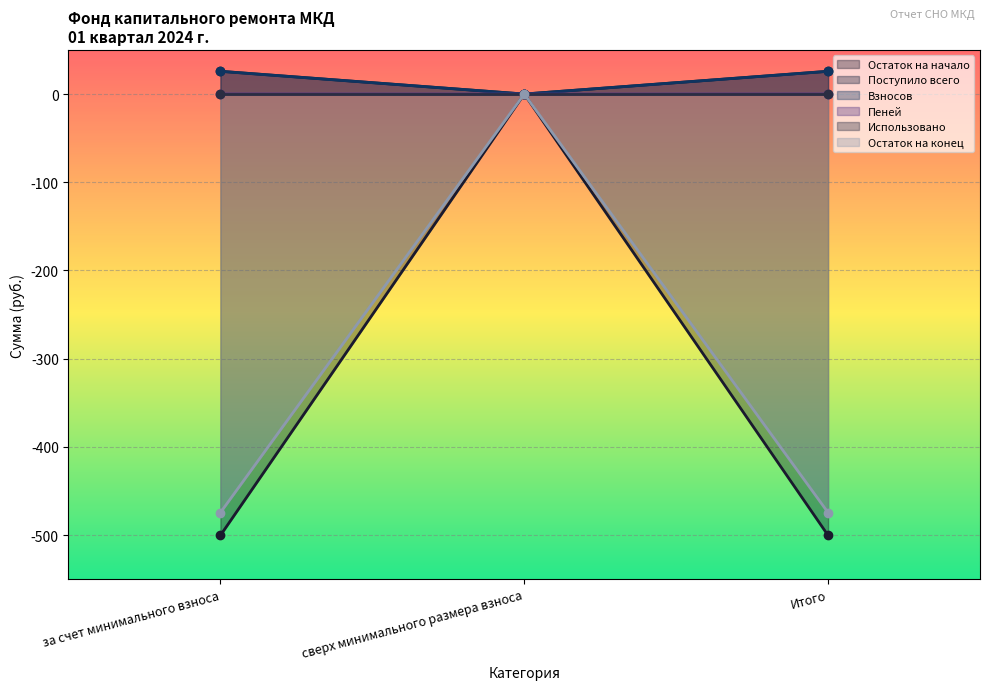

Is the value of Остаток на начало at за счет минимального взноса greater than the value of Взносов at за счет минимального взноса?

No